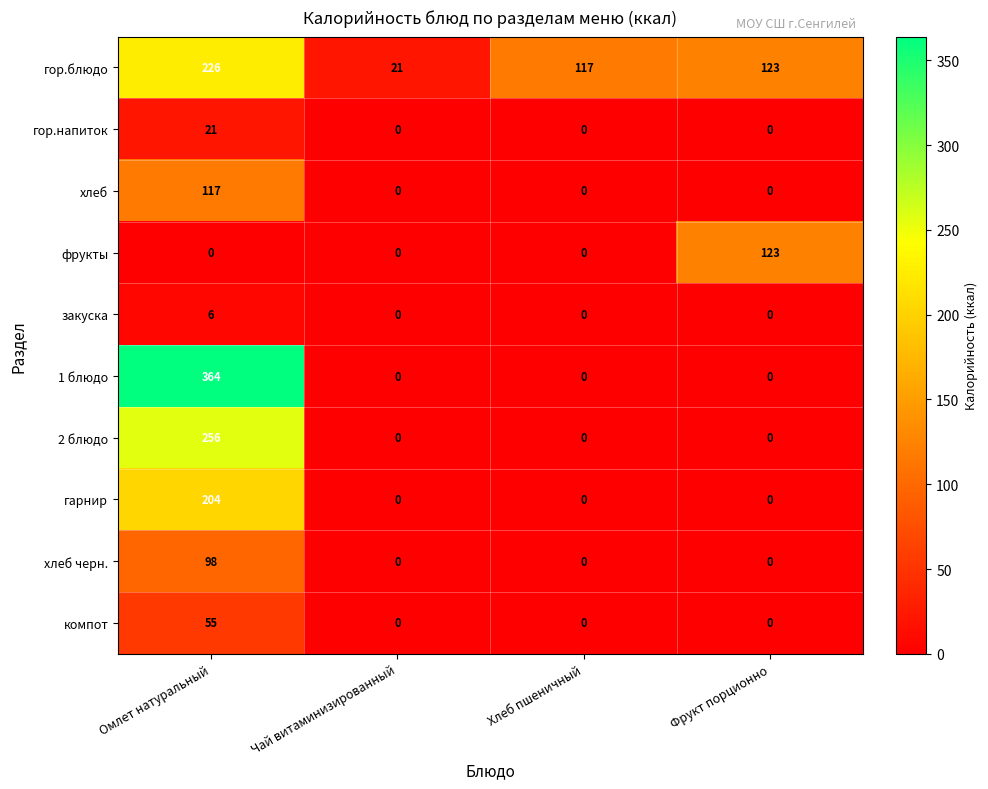

The 1 блюдо series shows 0 at Фрукт порционно. True or false?

True